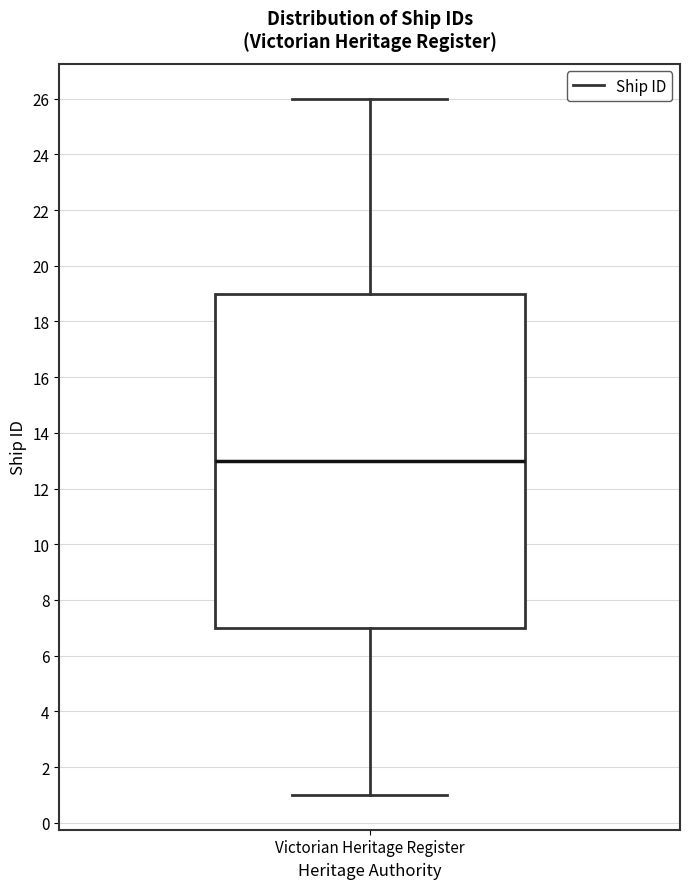

Where is the upper edge of the box for Victorian Heritage Register on the y-axis? The values are not printed on the chart, so give them approximately, as read against the axis.

19